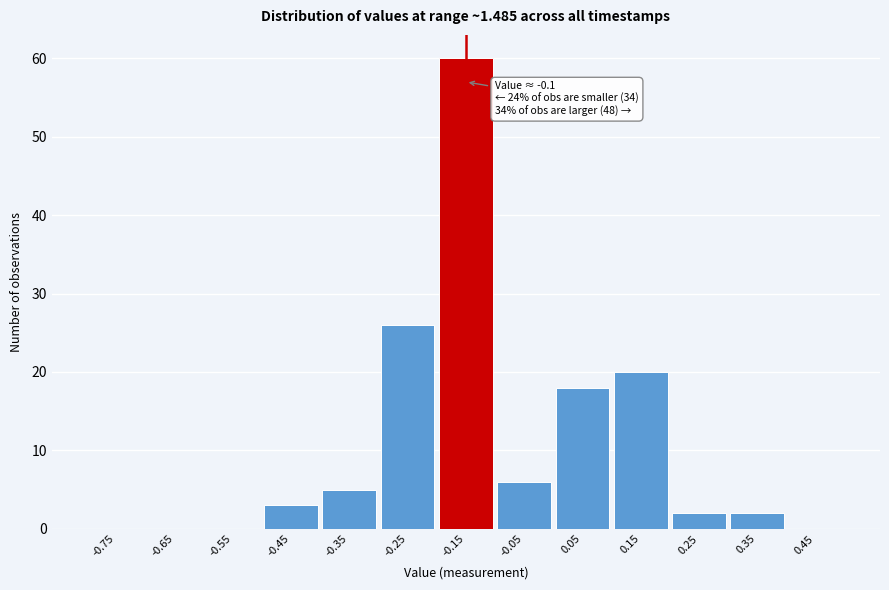

What is the sum of all values?

142